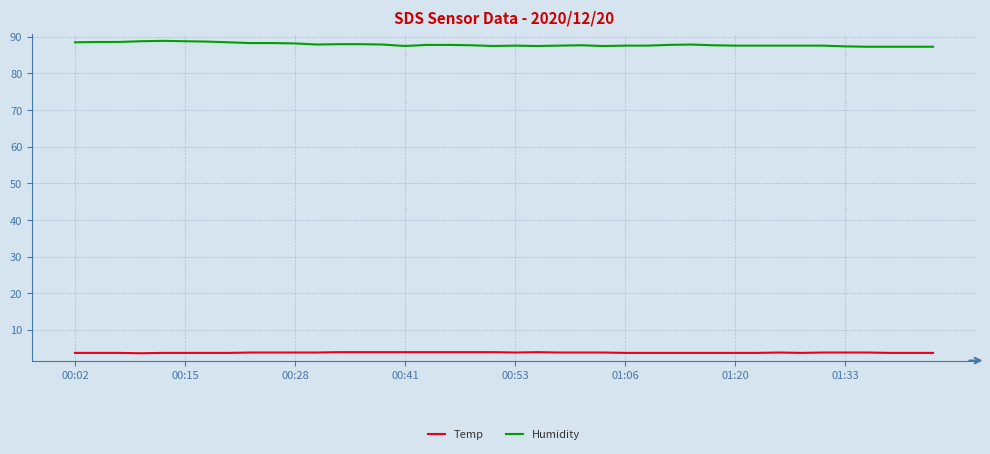

What is the minimum value for Temp?

3.6